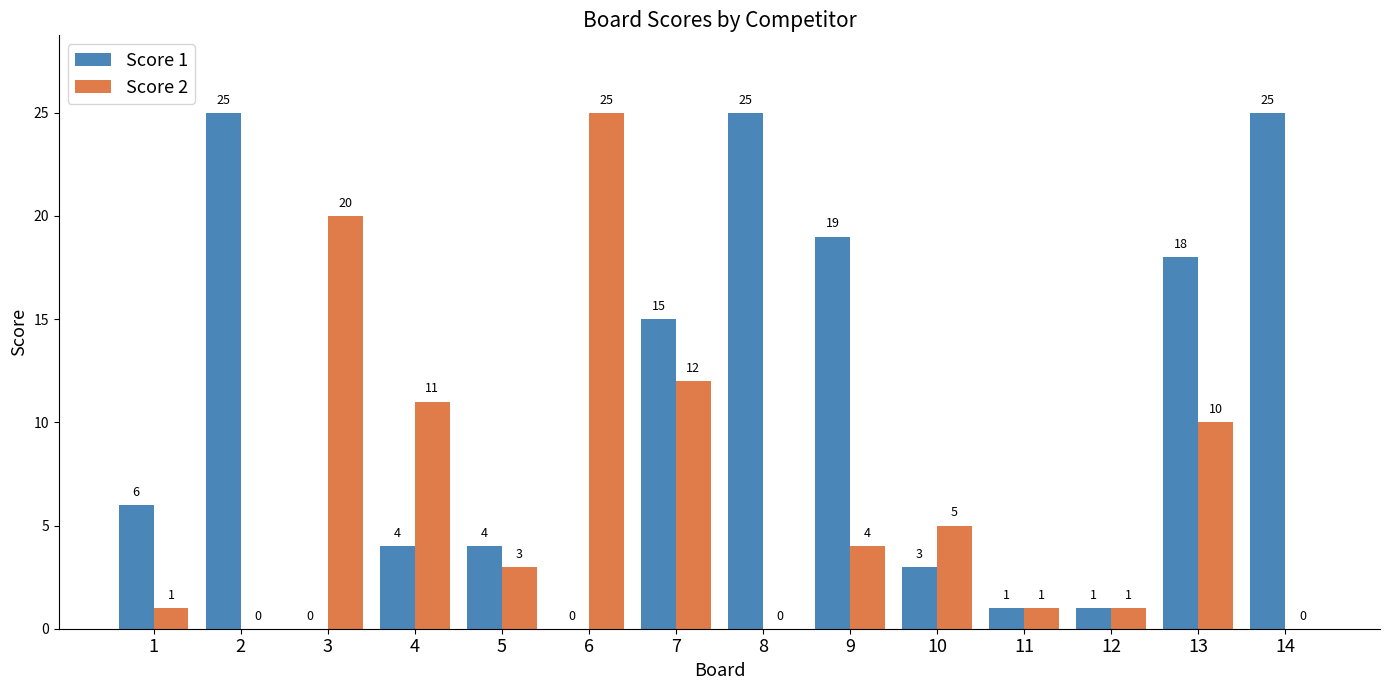

Is it true that Score 1 equals 4 at 5?

True